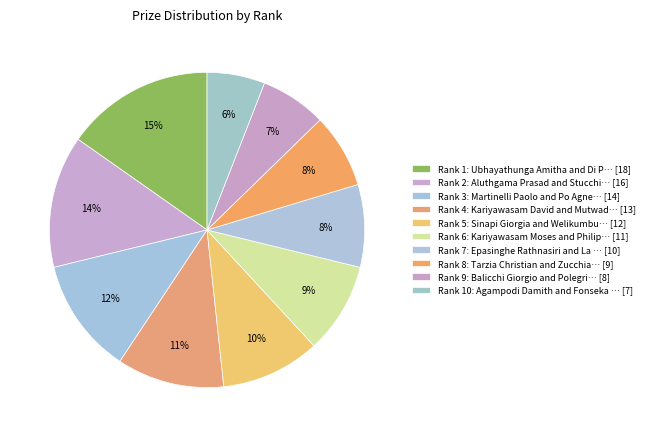

How many segments does this pie chart have?

10